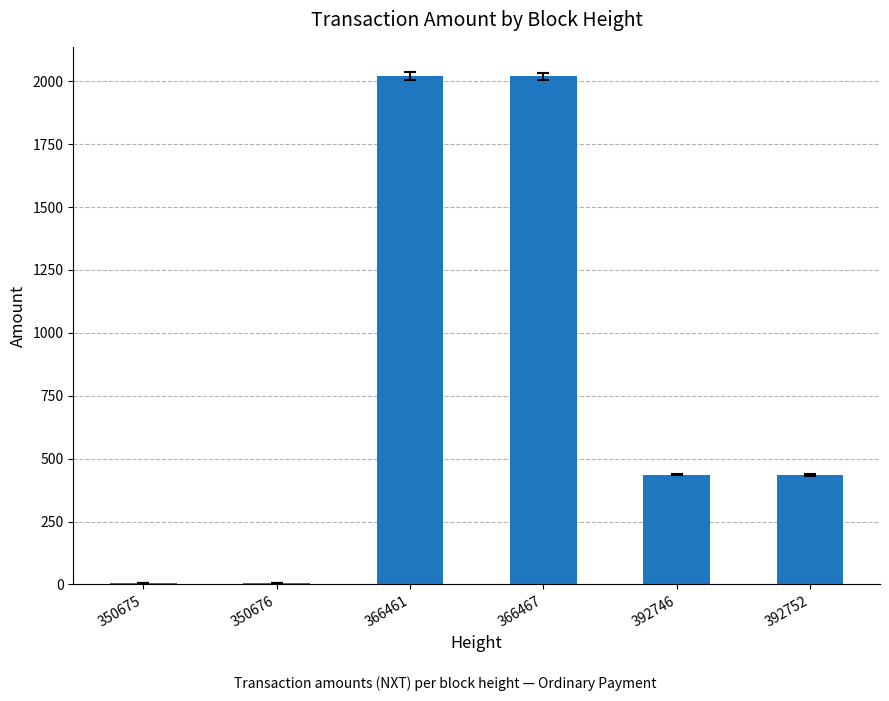

Are the bars horizontal?

No